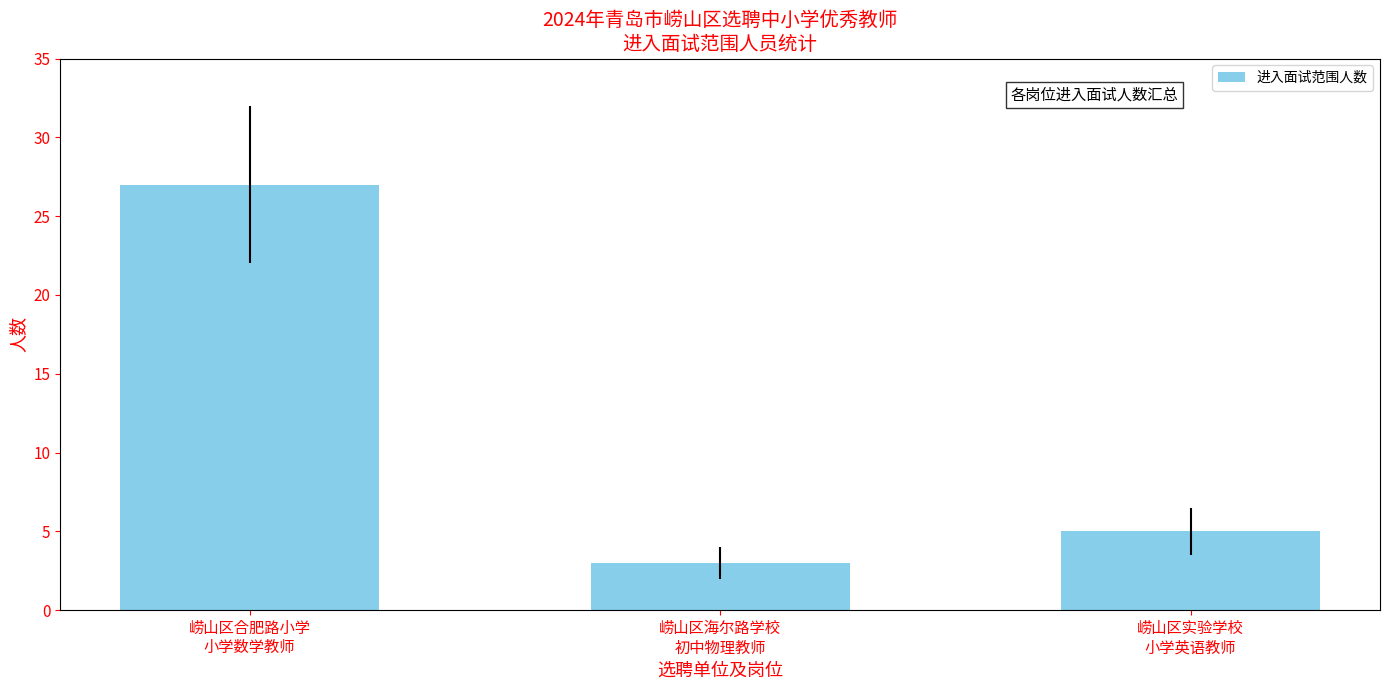

Which label corresponds to the smallest value in the chart?

崂山区海尔路学校
初中物理教师